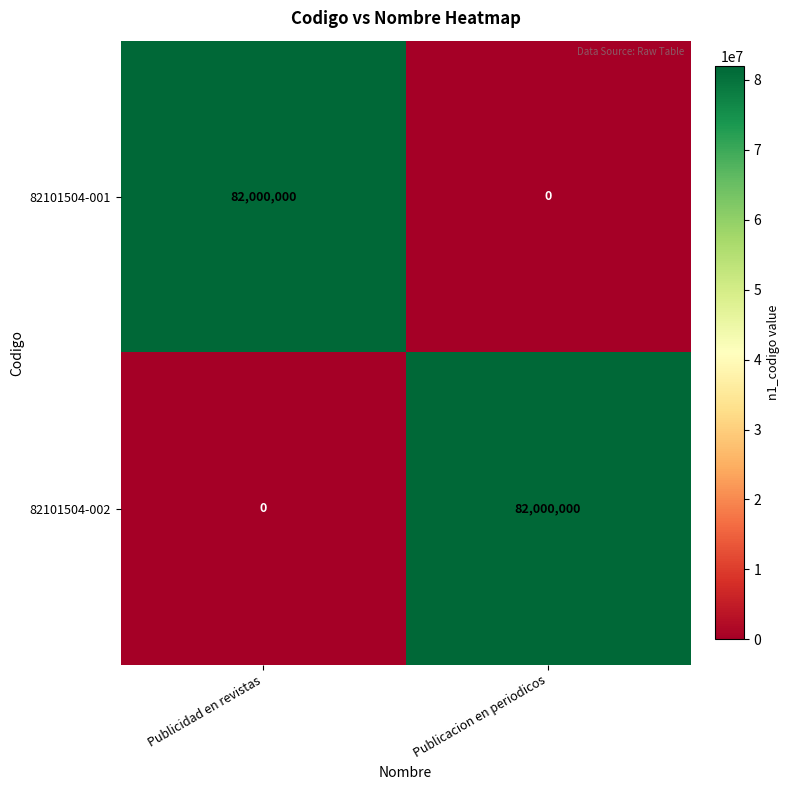

What is the spread (max minus min) of values at Publicacion en periodicos?

82000000